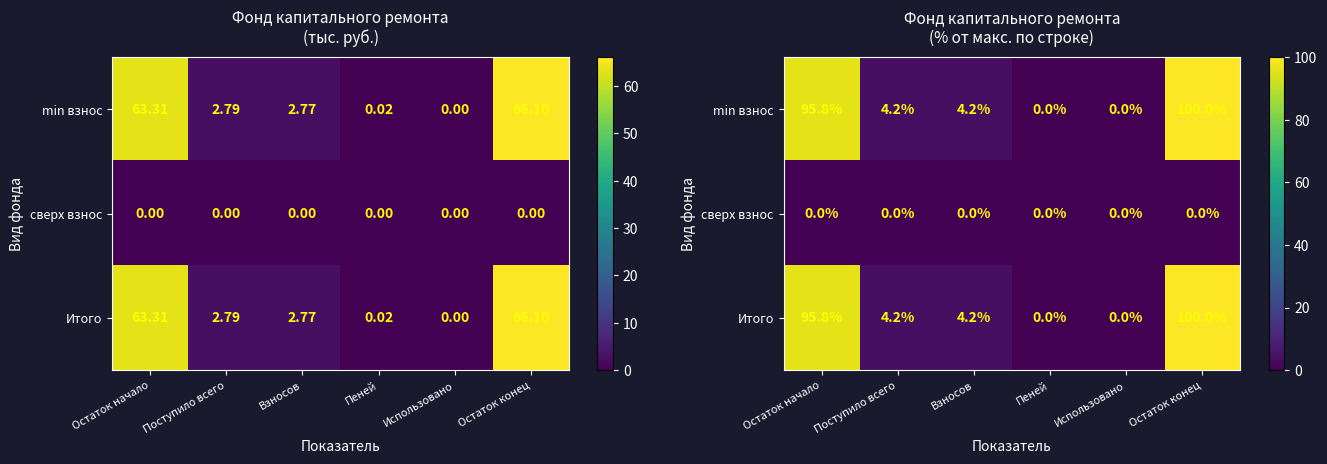

The min взнос series shows 1.9 at Поступило всего. True or false?

False